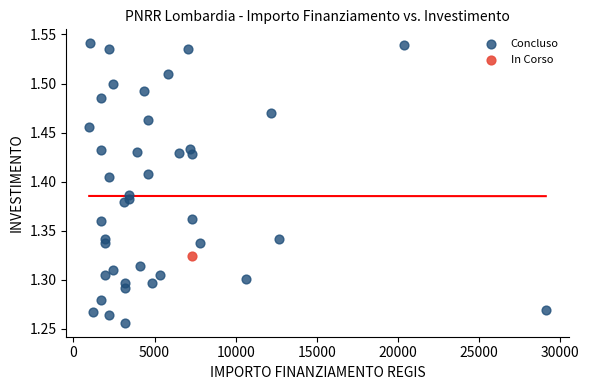

What are all the series names shown in the legend?

Concluso, In Corso